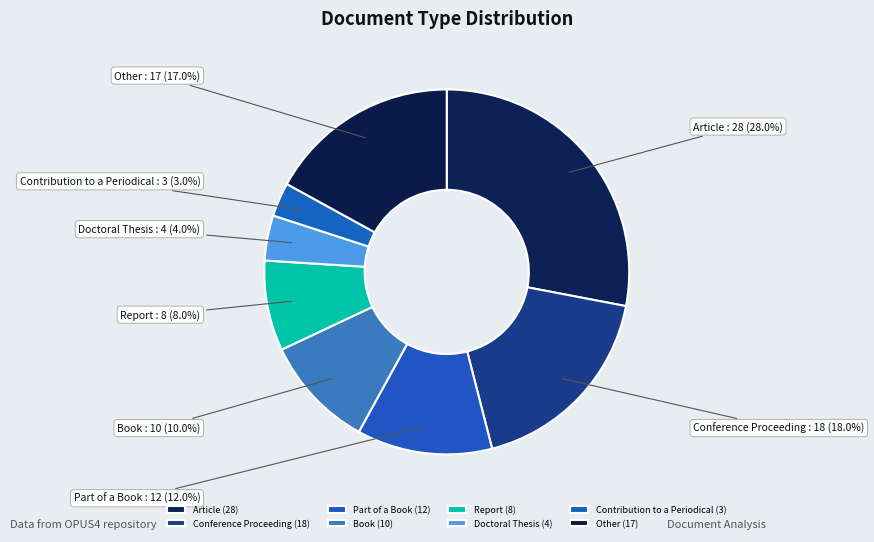

Does Book represent more than half of the total?

No